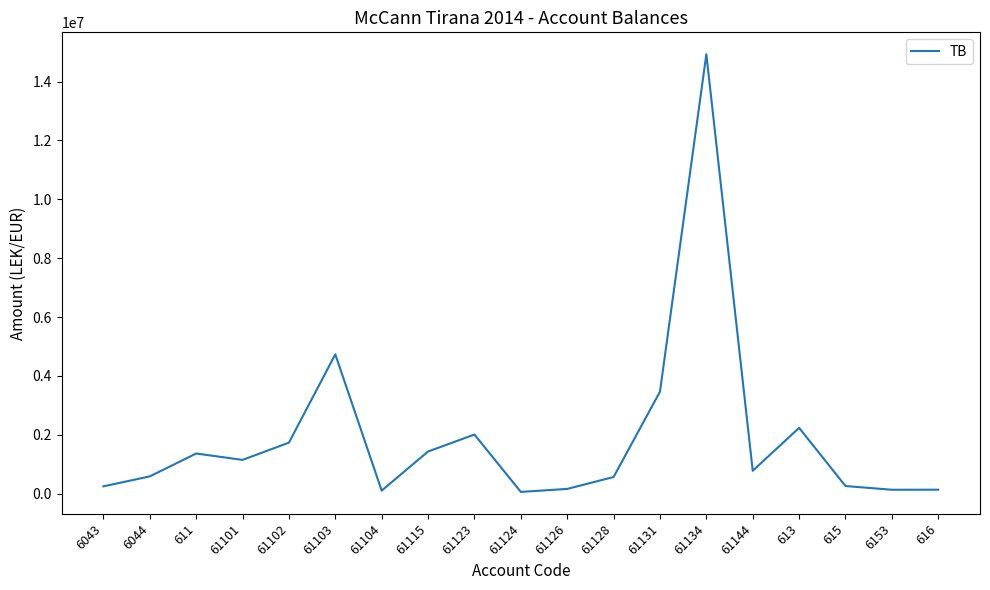

What is the greatest value displayed?

14931158.8